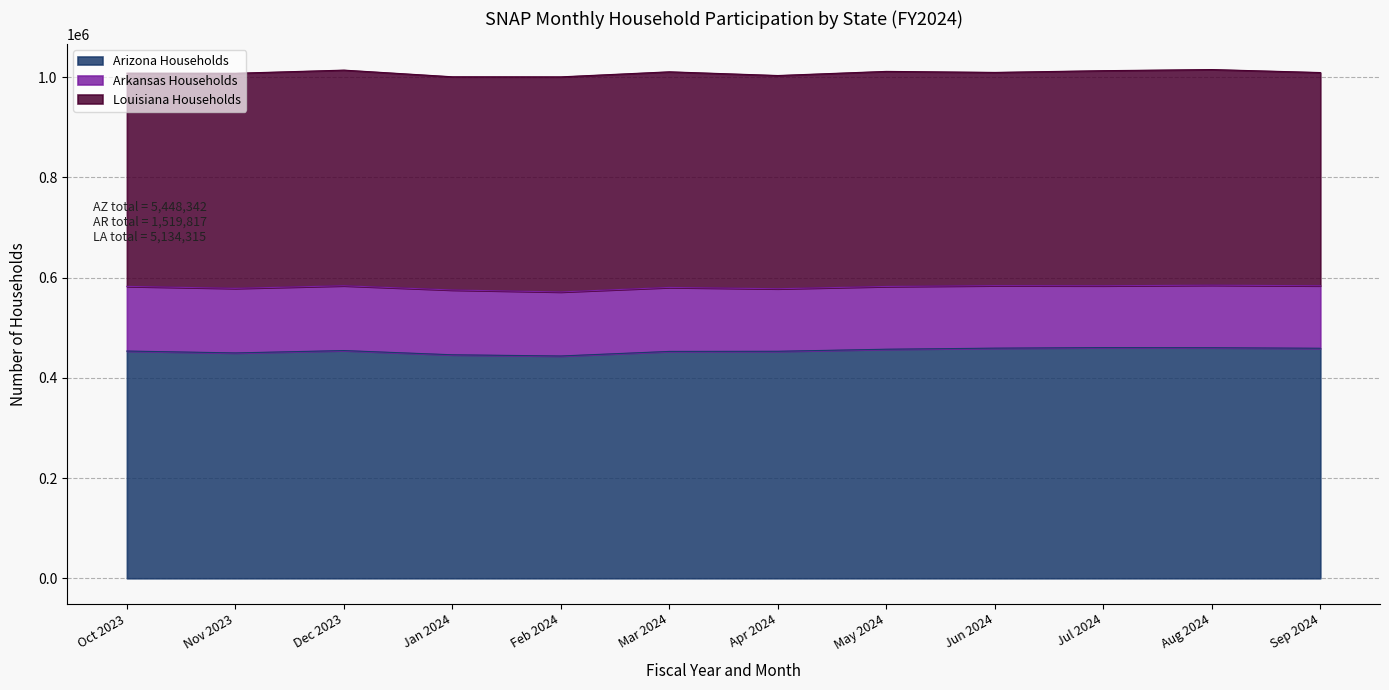

Which series has the largest total across all categories?

Arizona Households